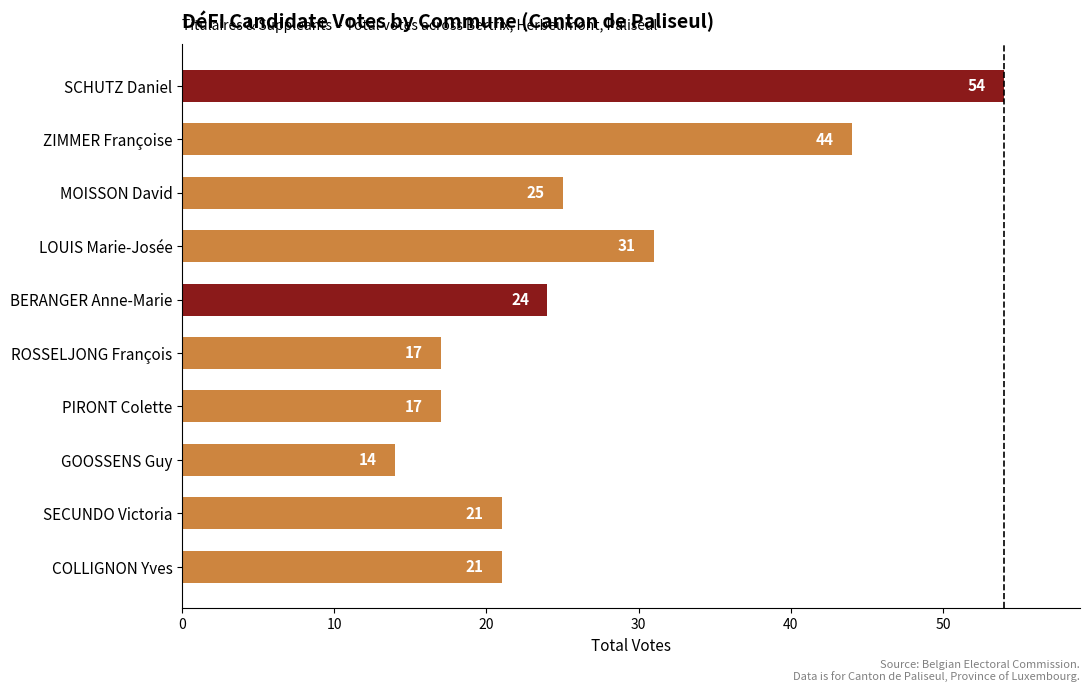

What is the average value?

27